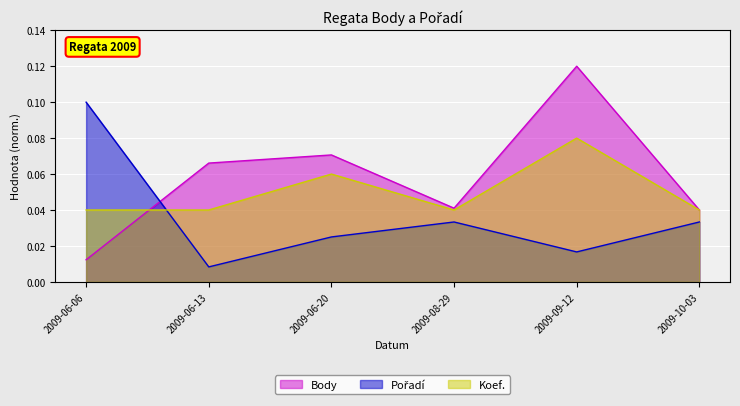

Which category has the lowest value in the Koef. series?

2009-06-06